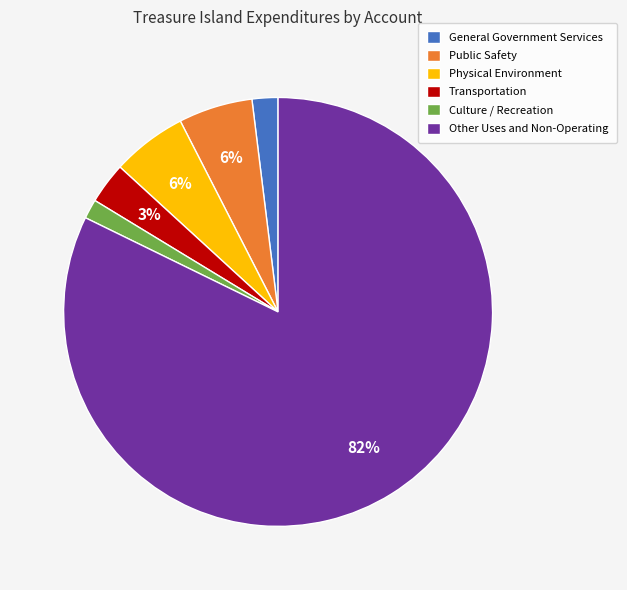

Between Other Uses and Non-Operating and Physical Environment, which is larger?

Other Uses and Non-Operating